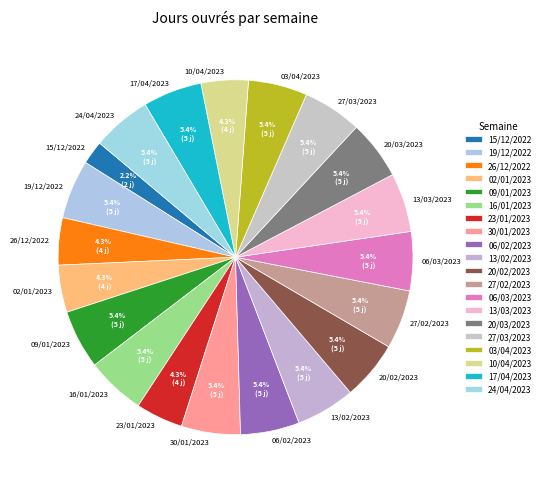

Between 10/04/2023 and 15/12/2022, which is larger?

10/04/2023